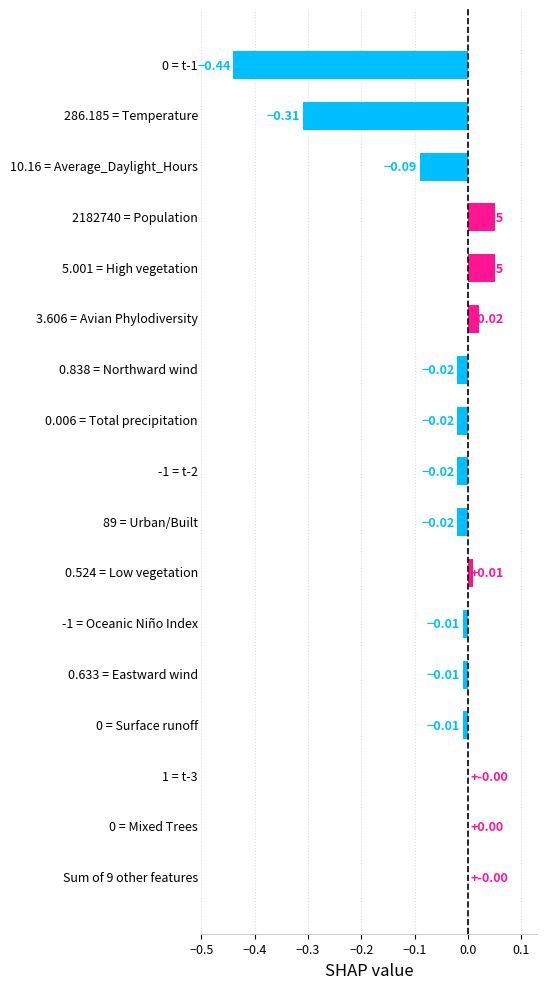

What is the sum of all values?

-0.8